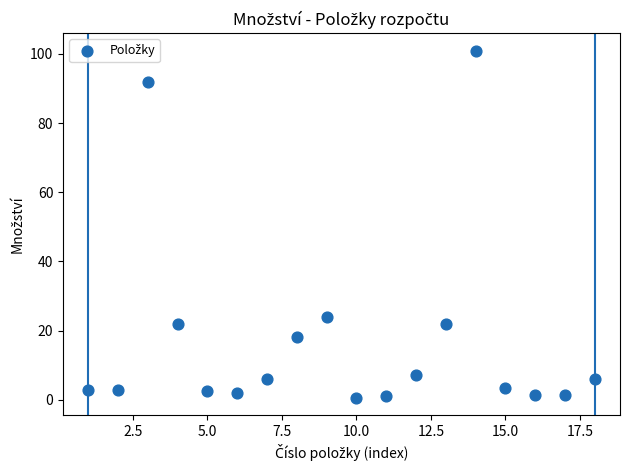

What Y value in the scatter plot is closest to 50?

24.0